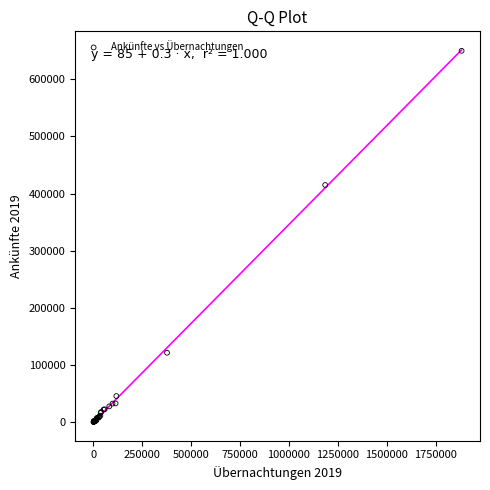

What Y value in the scatter plot is closest to 325039?

415012